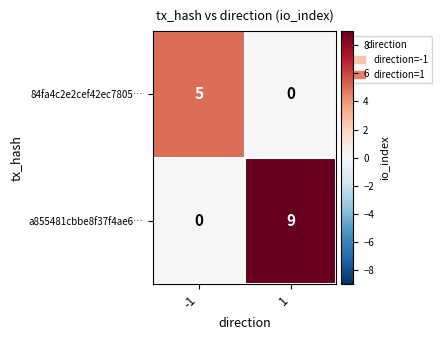

List the series in order of their overall mean, highest first.

a855481cbbe8f37f4ae6…, 84fa4c2e2cef42ec7805…